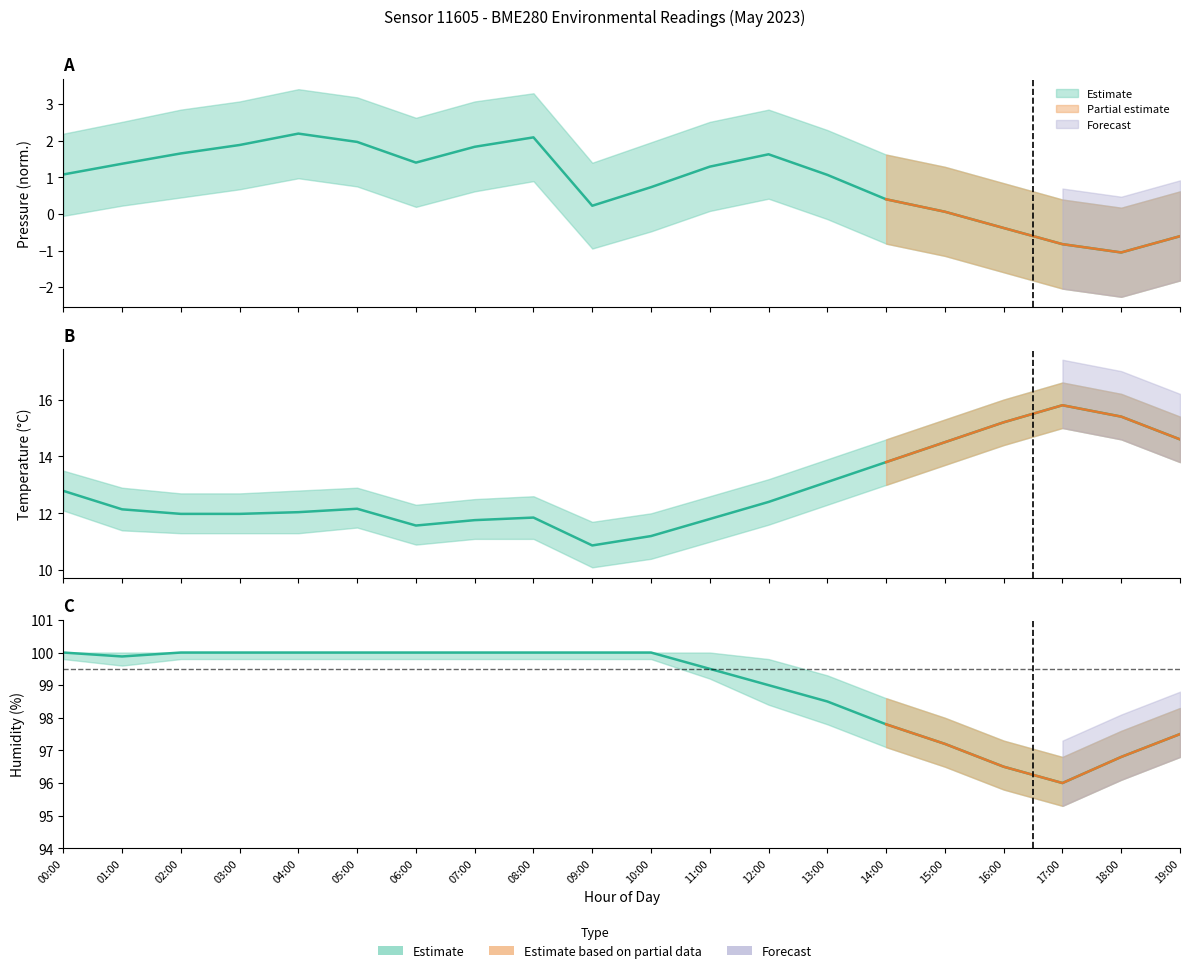

What is the total value across all series at 00:00?

113.9